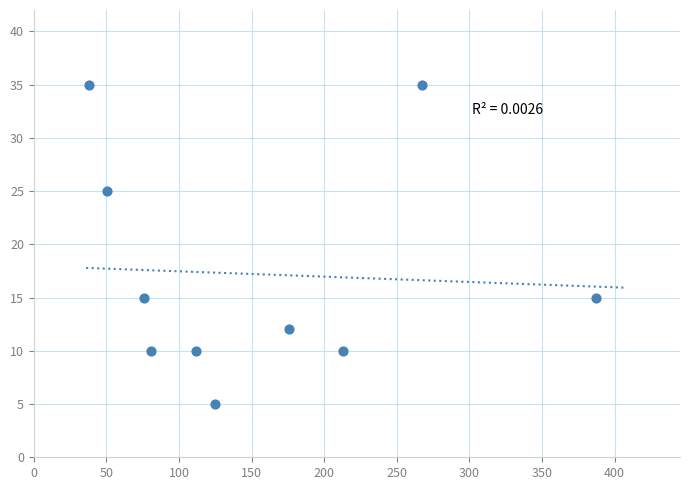

What is the average Y value?

17